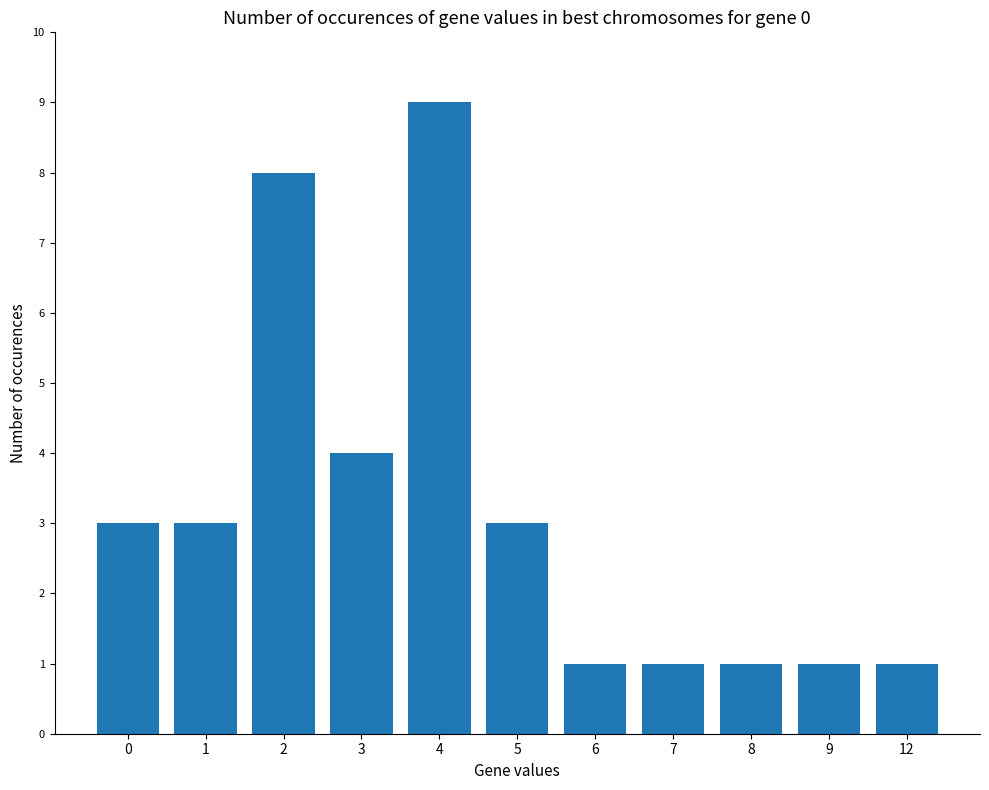

The chart shows a value of 5 at 4. True or false?

False